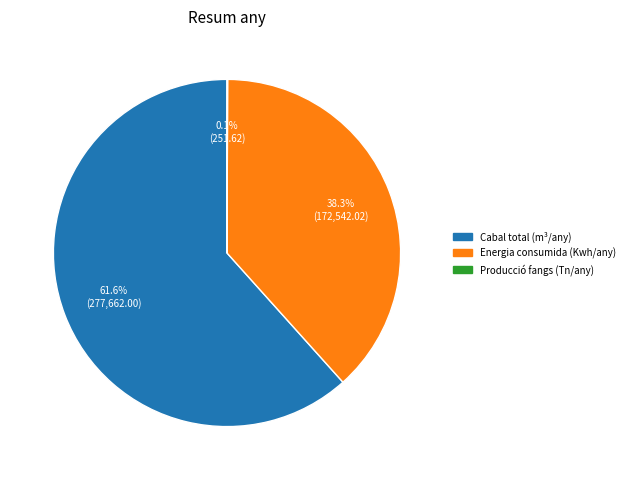

What is the largest slice in the pie chart?

Cabal total (m³/any)